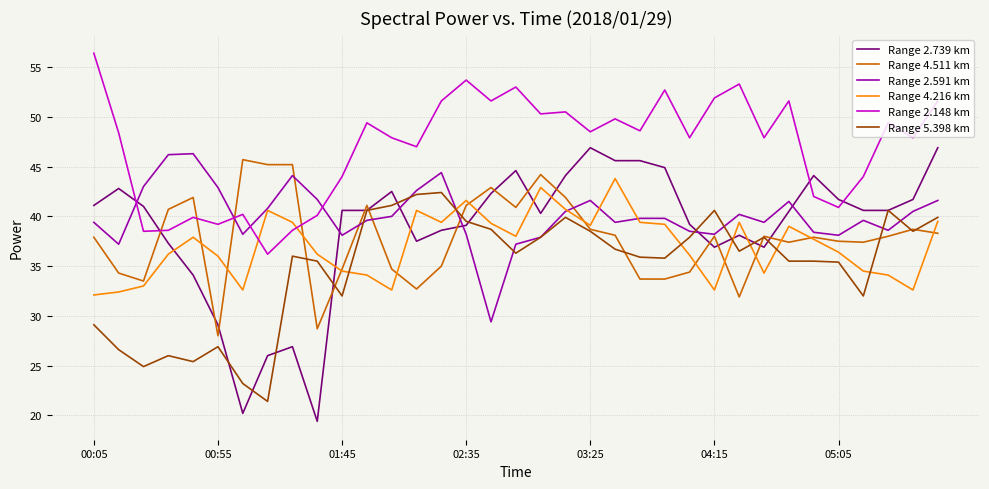

What is the difference between the maximum and second lowest values in the Range 4.511 km series?

17.0